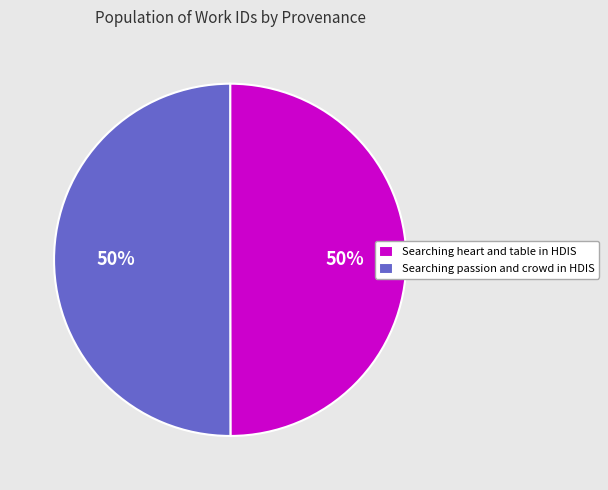

Count the number of slices in the pie.

2